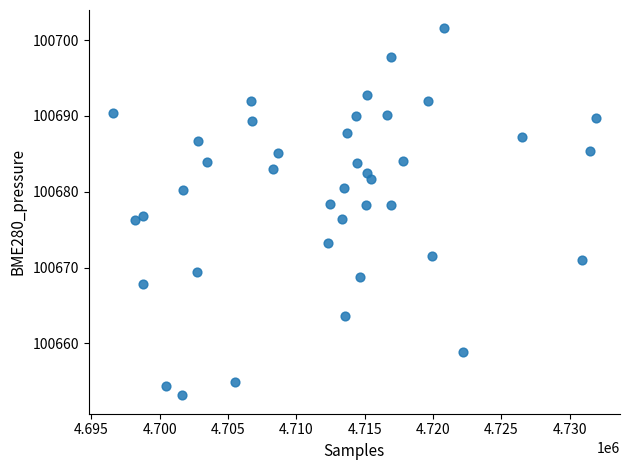

What is the range of X values (max minus min)?

35330.0